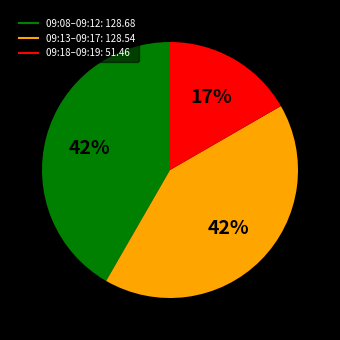

To the nearest percent, what is the average slice percentage?

33%